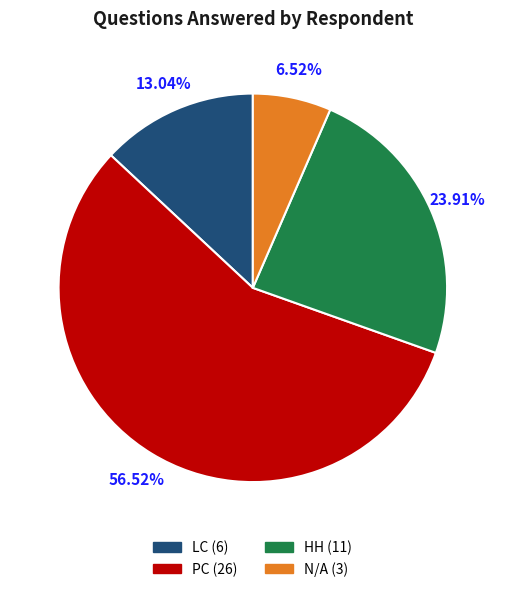

The N/A slice represents 7% of the pie. True or false?

True